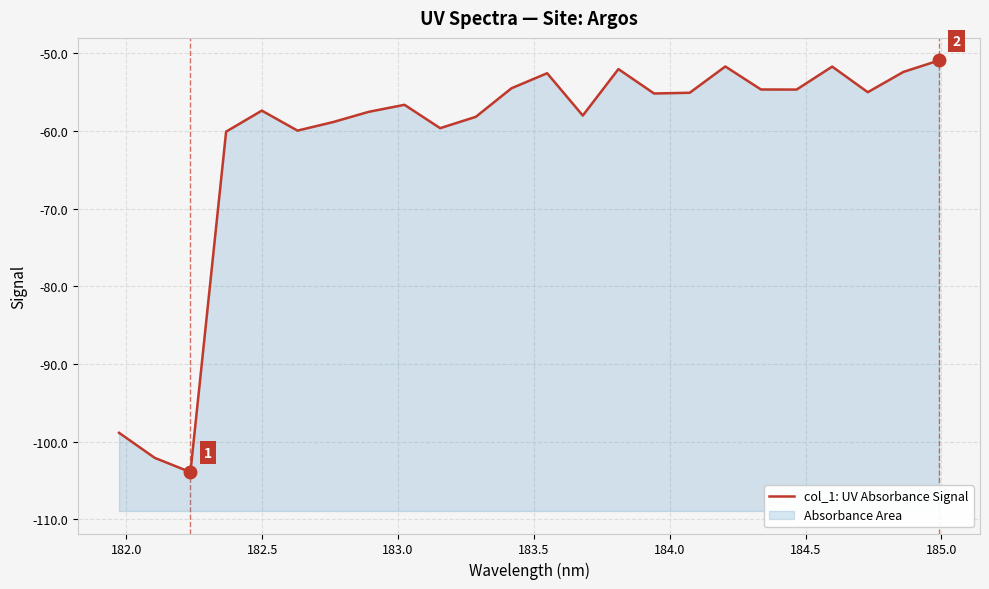

What is the minimum value shown in the chart?

-103.9